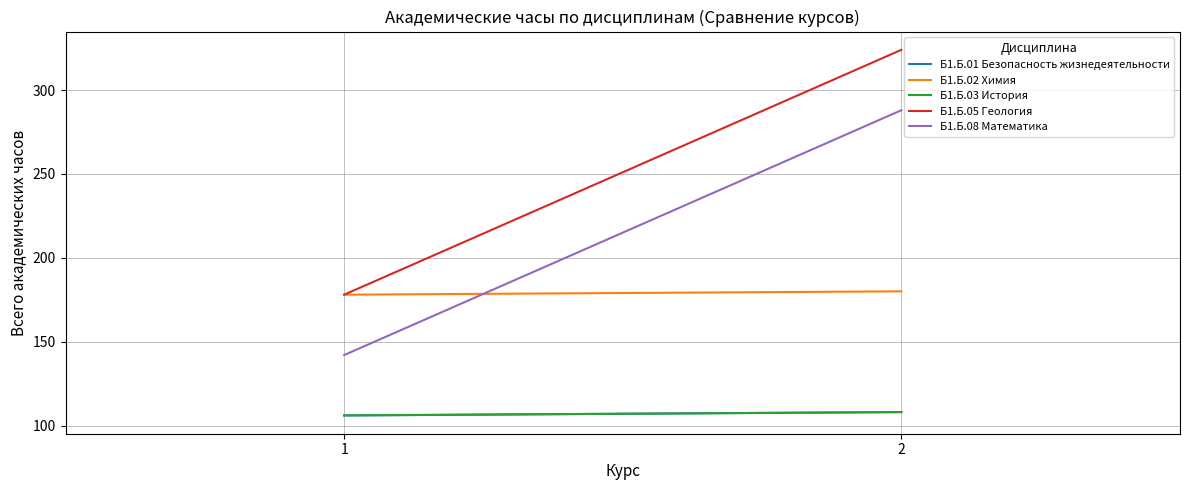

Reading right to left, transcribe all the data shown in this chart.

Б1.Б.01 Безопасность жизнедеятельности: 2=108	1=106
Б1.Б.02 Химия: 2=180	1=178
Б1.Б.03 История: 2=108	1=106
Б1.Б.05 Геология: 2=324	1=178
Б1.Б.08 Математика: 2=288	1=142